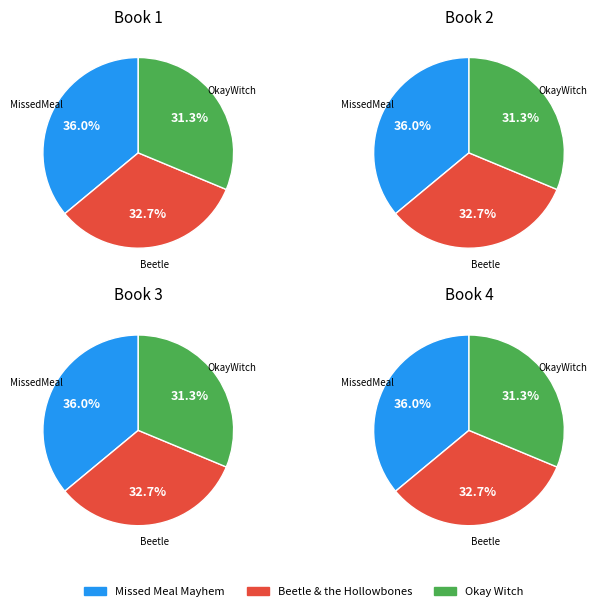

Does any single category account for the majority?

No